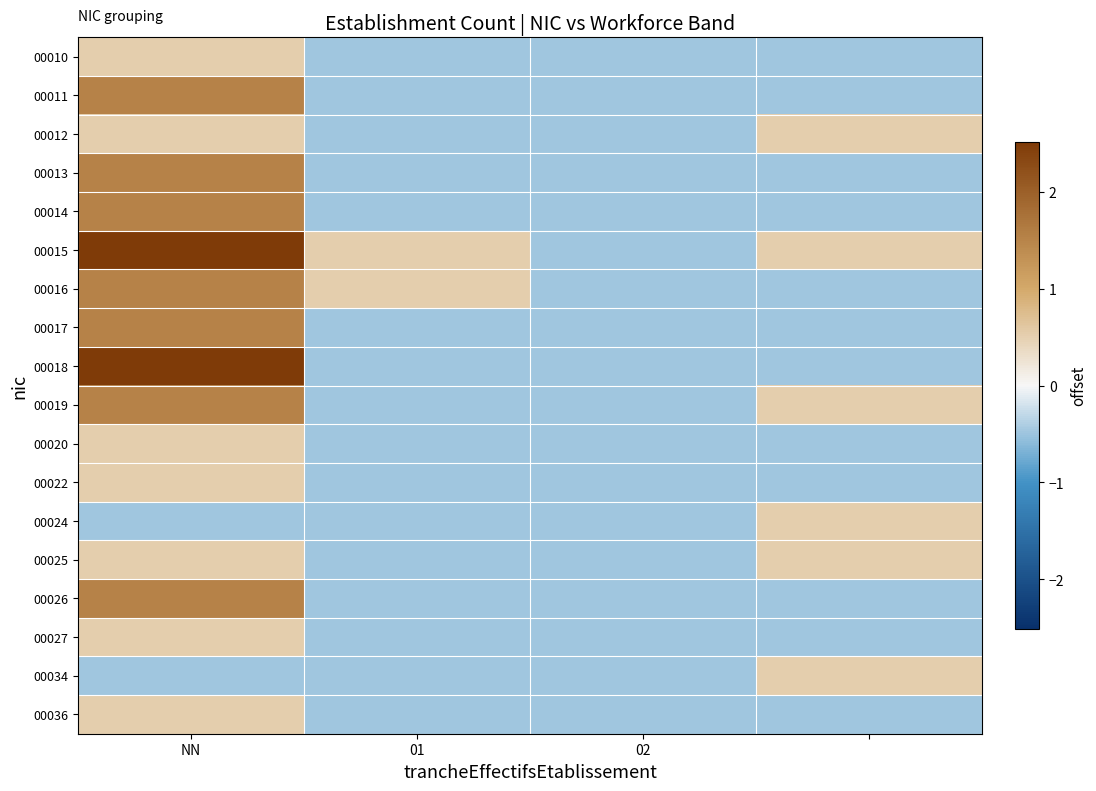

Which label corresponds to the smallest value in the chart?

01